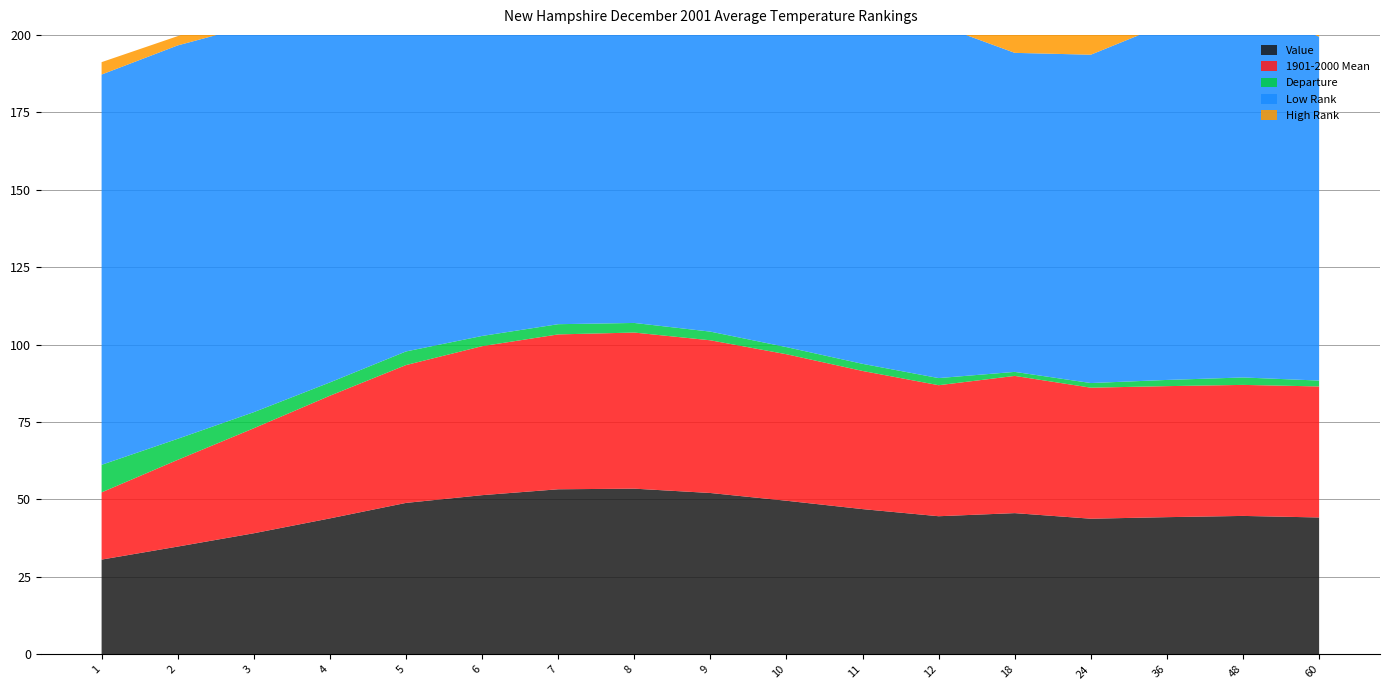

Reading left to right, what are all the values shown in this chart?

Value: 1=30.6	2=34.8	3=39.1	4=43.9	5=48.9	6=51.4	7=53.3	8=53.5	9=52.1	10=49.6	11=46.9	12=44.6	18=45.6	24=43.8	36=44.3	48=44.7	60=44.2
1901-2000 Mean: 1=21.7	2=28.0	3=33.9	4=39.6	5=44.5	6=48.1	7=50.0	8=50.4	9=49.3	10=47.3	11=44.6	12=42.3	18=44.3	24=42.3	36=42.3	48=42.3	60=42.3
Departure: 1=8.9	2=6.8	3=5.2	4=4.3	5=4.4	6=3.3	7=3.3	8=3.1	9=2.8	10=2.3	11=2.3	12=2.3	18=1.3	24=1.5	36=2.0	48=2.4	60=1.9
Low Rank: 1=126.0	2=127.0	3=125.0	4=125.0	5=125.0	6=122.0	7=123.0	8=124.0	9=121.0	10=117.0	11=115.0	12=114.0	18=103.0	24=106.0	36=115.0	48=121.0	60=111.0
High Rank: 1=4.0	2=3.0	3=5.0	4=5.0	5=5.0	6=8.0	7=7.0	8=6.0	9=9.0	10=13.0	11=15.0	12=16.0	18=26.0	24=23.0	36=13.0	48=6.0	60=15.0